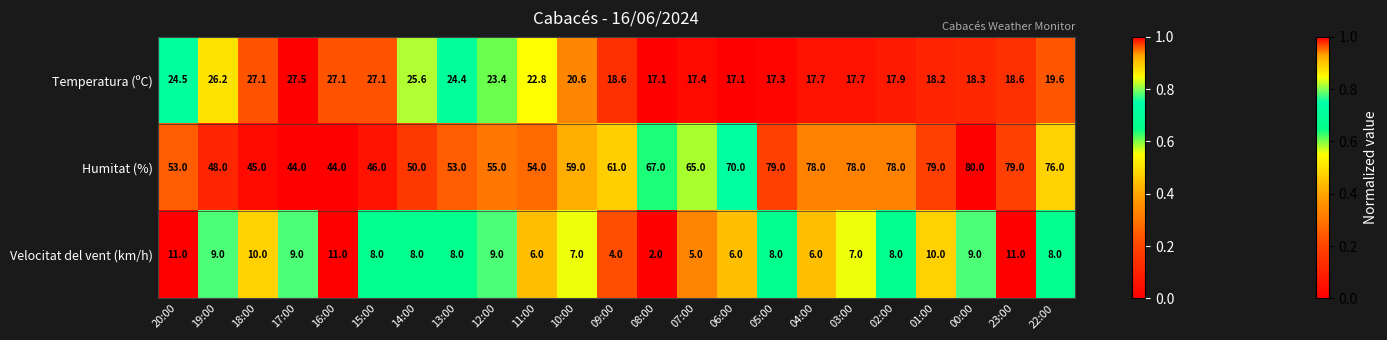

How many distinct data groups are displayed?

3